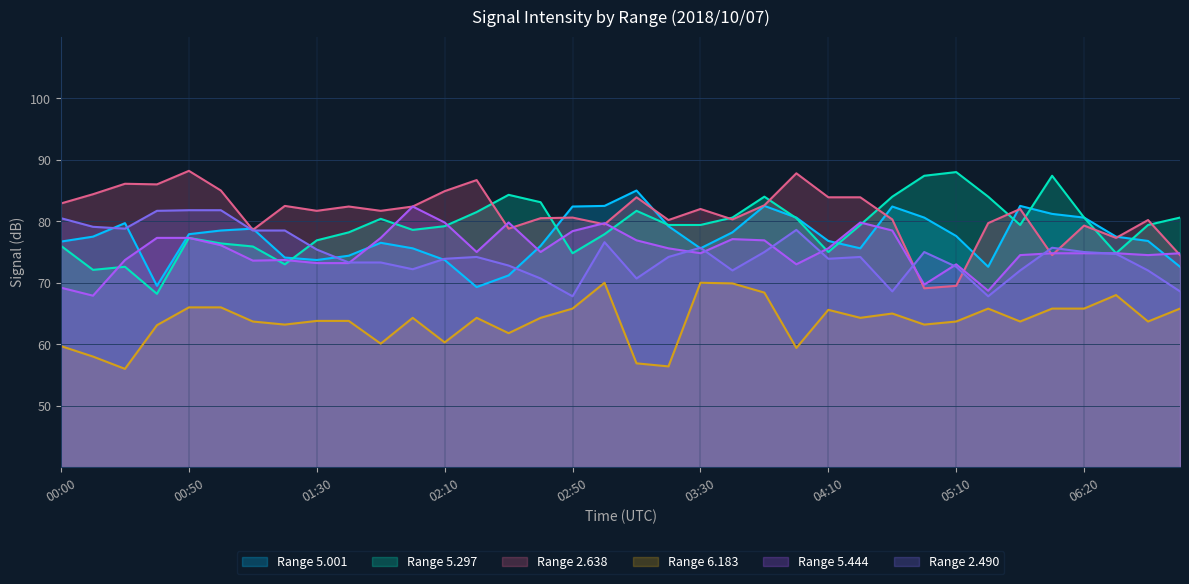

What is the label of the 25th point from the right?

02:00